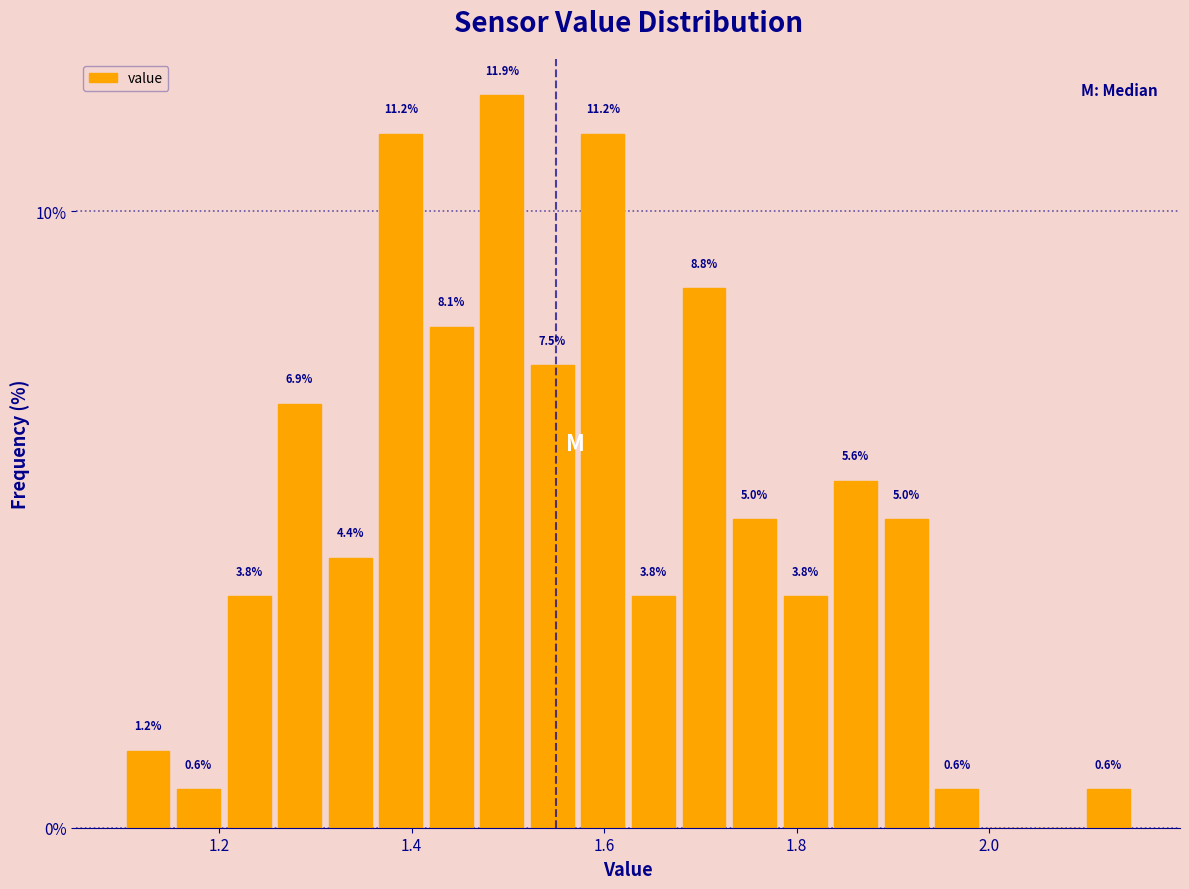

Read against the x-axis, roughly where is the centre of the tallest bar?

1.50